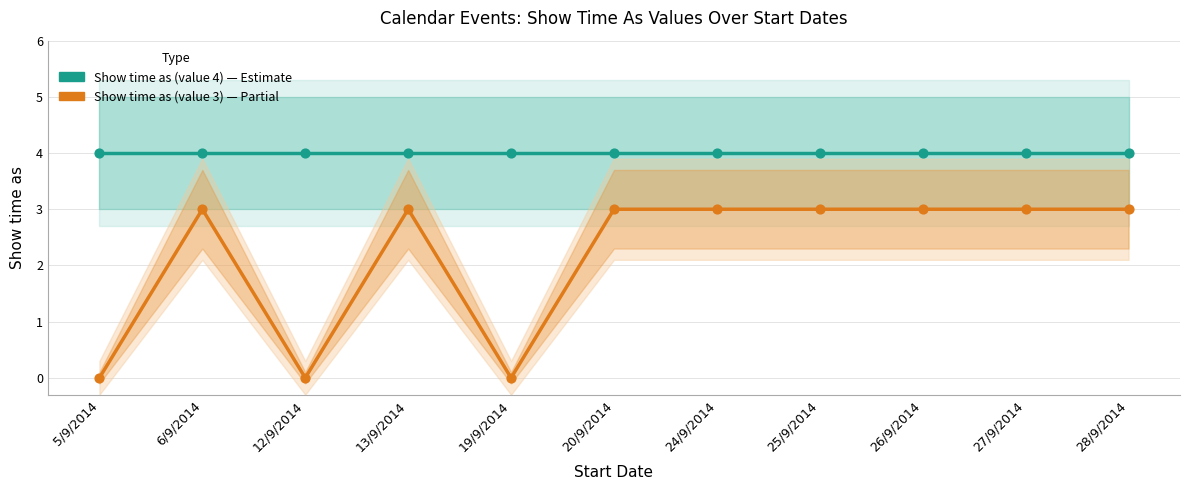

Which series contains the lowest Y value?

Show time as (value 3)